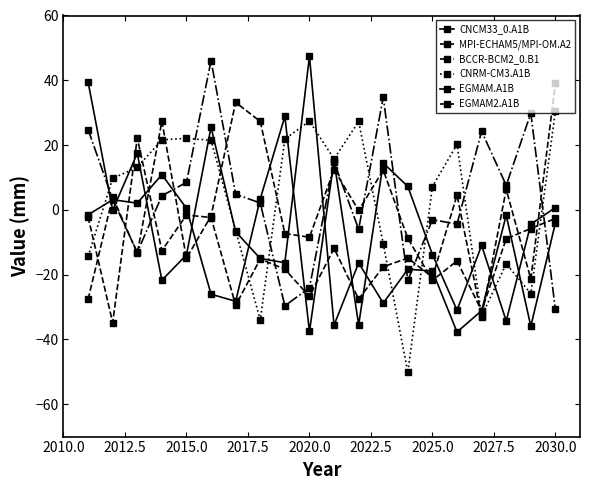

How many positive values does the BCCR-BCM2_0.B1 series have?

12